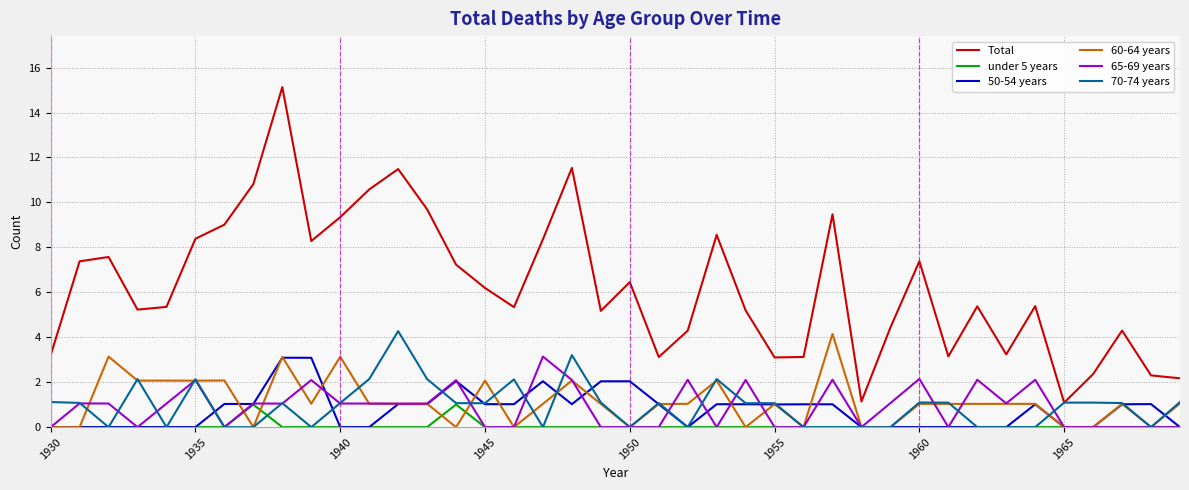

Which series has the largest total across all categories?

Total